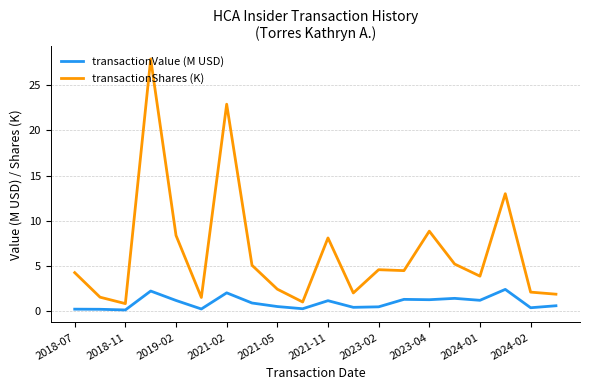

What is the highest value of the transactionValue (M USD) series?

2.4